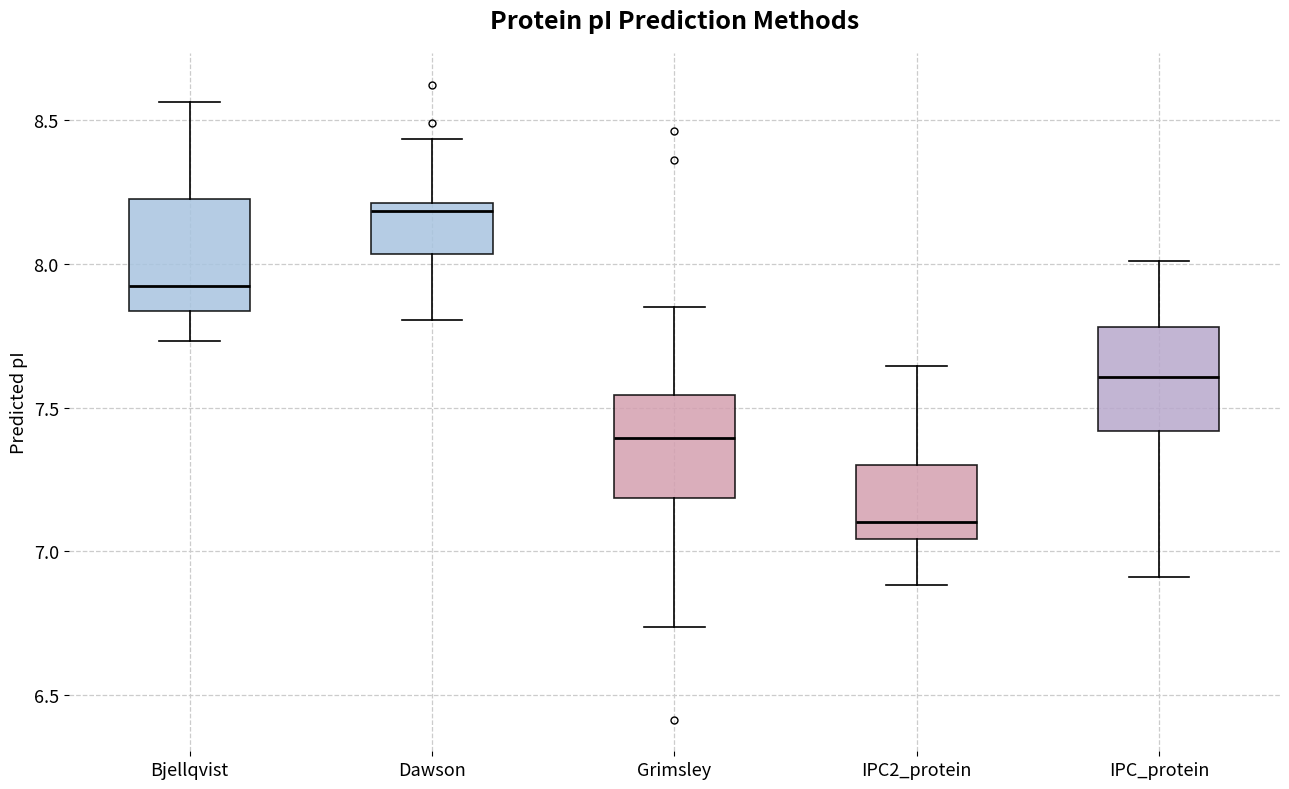

Reading left to right, transcribe this box plot: for each box, give where its median line is, the range the box spans, and where its two whiskers end, as read against the y-axis. The values are not printed on the chart, so give them approximately, as read against the axis.

Bjellqvist: median 7.90, box 7.85 to 8.25, whiskers 7.75 to 8.55
Dawson: median 8.20 (just below the box's upper edge), box 8.05 to 8.20, whiskers 7.80 to 8.45
Grimsley: median 7.40, box 7.20 to 7.55, whiskers 6.75 to 7.85
IPC2_protein: median 7.10, box 7.05 to 7.30, whiskers 6.90 to 7.65
IPC_protein: median 7.60, box 7.40 to 7.80, whiskers 6.90 to 8.00